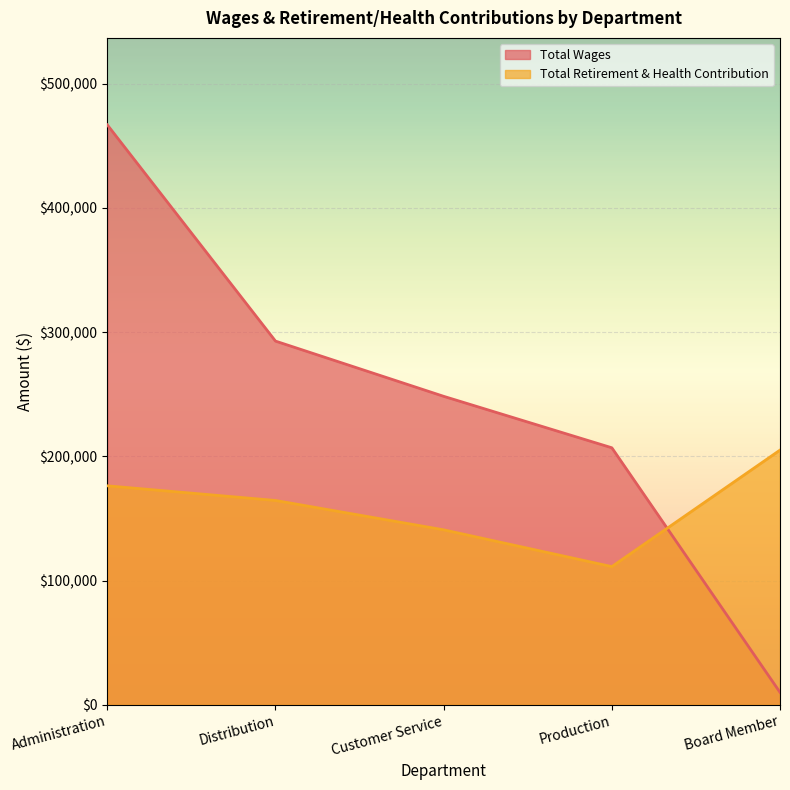

How many lines are shown in the chart?

2